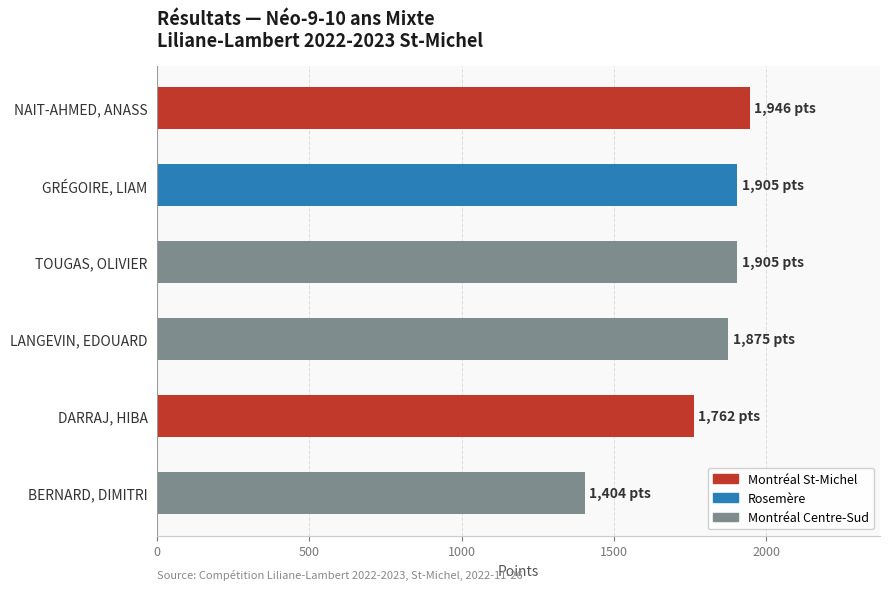

Reading bottom to top, extract all data points from this chart.

BERNARD, DIMITRI=1404	DARRAJ, HIBA=1762	LANGEVIN, EDOUARD=1875	TOUGAS, OLIVIER=1905	GRÉGOIRE, LIAM=1905	NAIT-AHMED, ANASS=1946